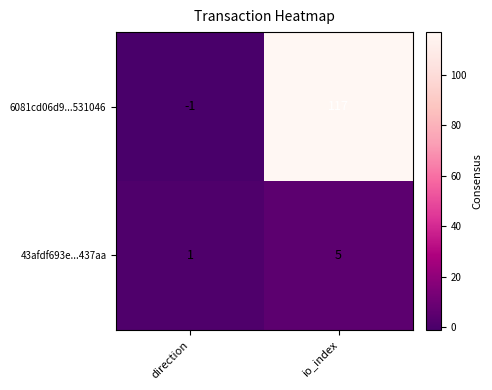

Rank the series at io_index from lowest to highest value.

43afdf693e...437aa, 6081cd06d9...531046